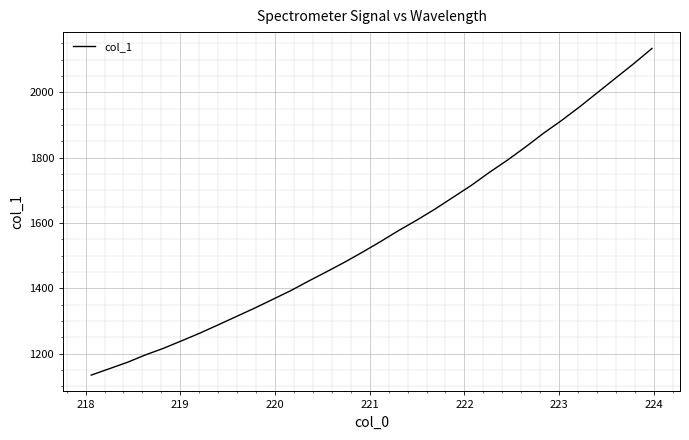

What is the greatest value displayed?

2134.1